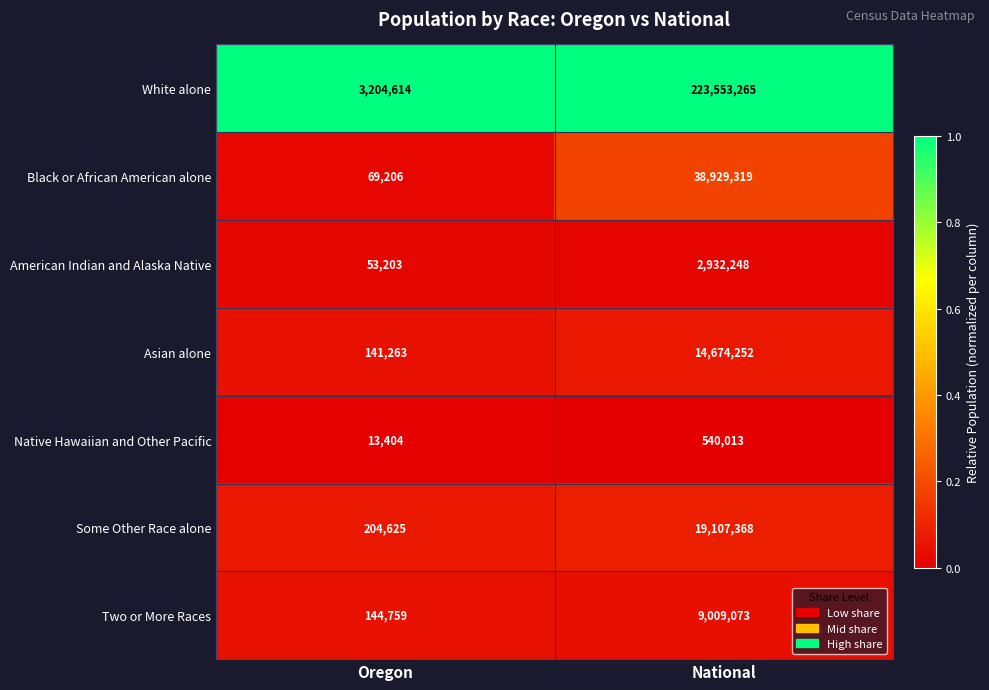

Which series changed the most between Oregon and National?

White alone